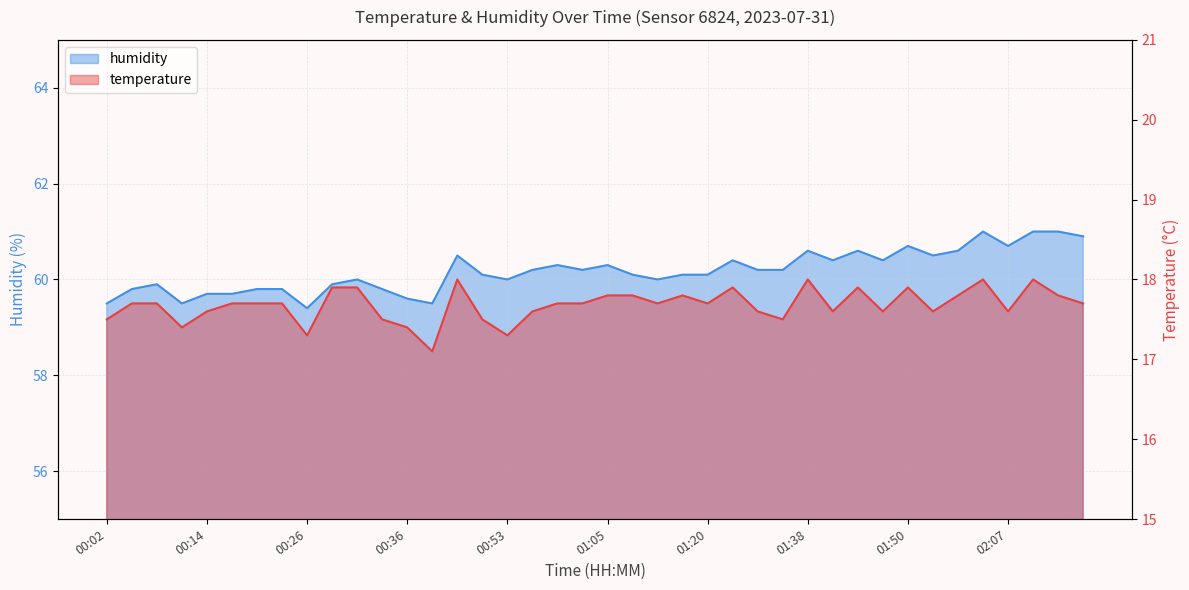

The value of temperature at 01:10 is 3.9. True or false?

False